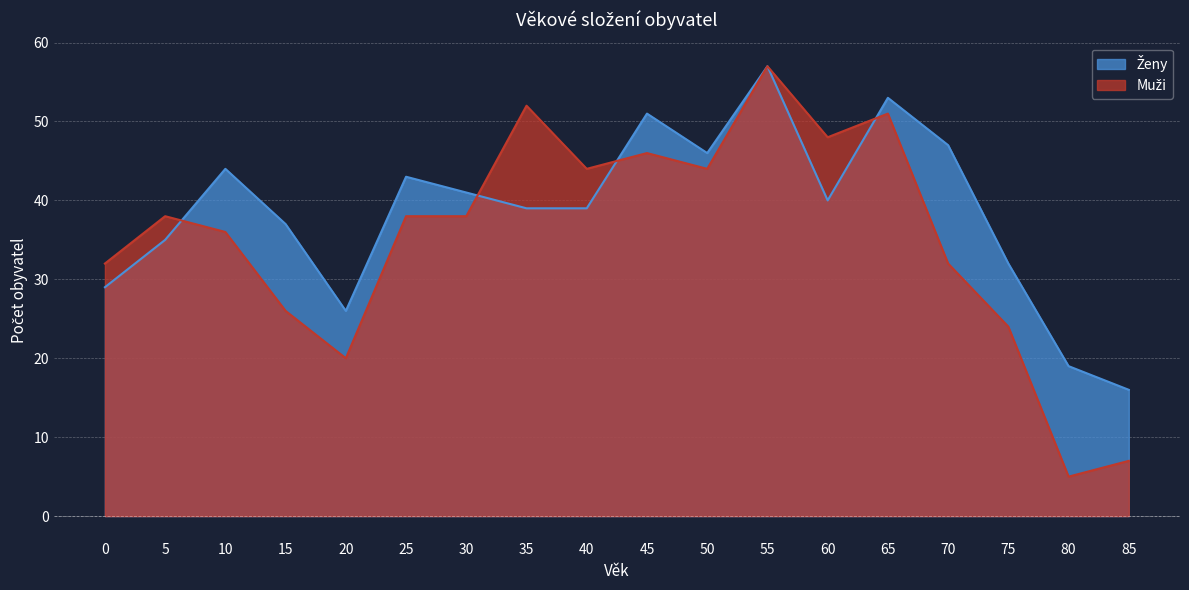

Reading left to right, list all the values displayed in this chart.

Ženy: 29	35	44	37	26	43	41	39	39	51	46	57	40	53	47	32	19	16
Muži: 32	38	36	26	20	38	38	52	44	46	44	57	48	51	32	24	5	7